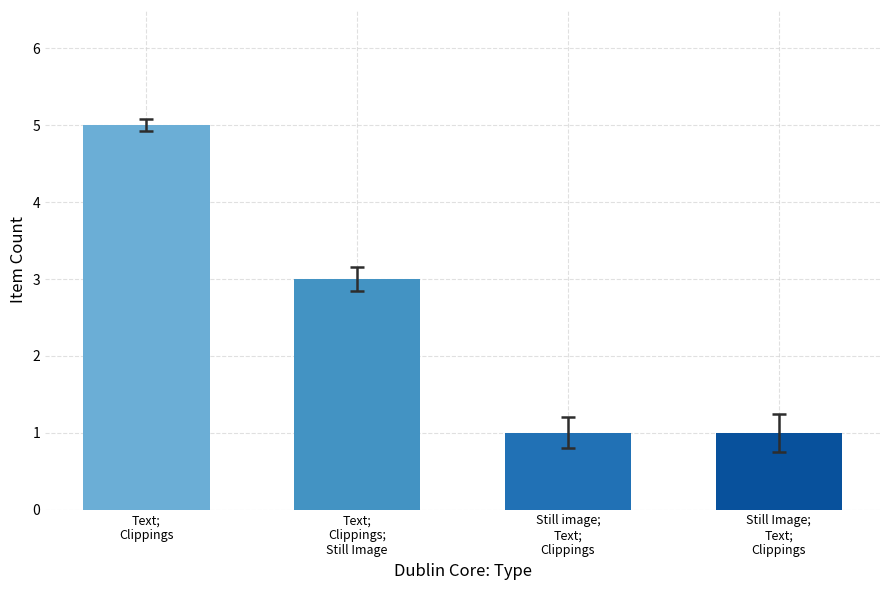

At which label does the data first exceed 3?

Text;
Clippings